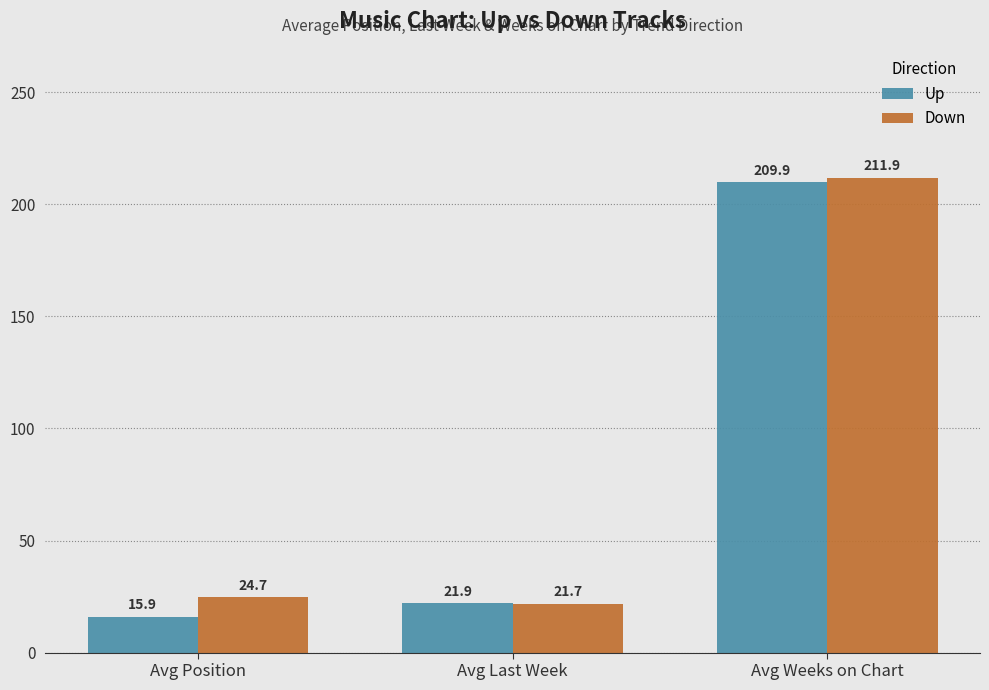

Which series has the widest spread of values?

Up